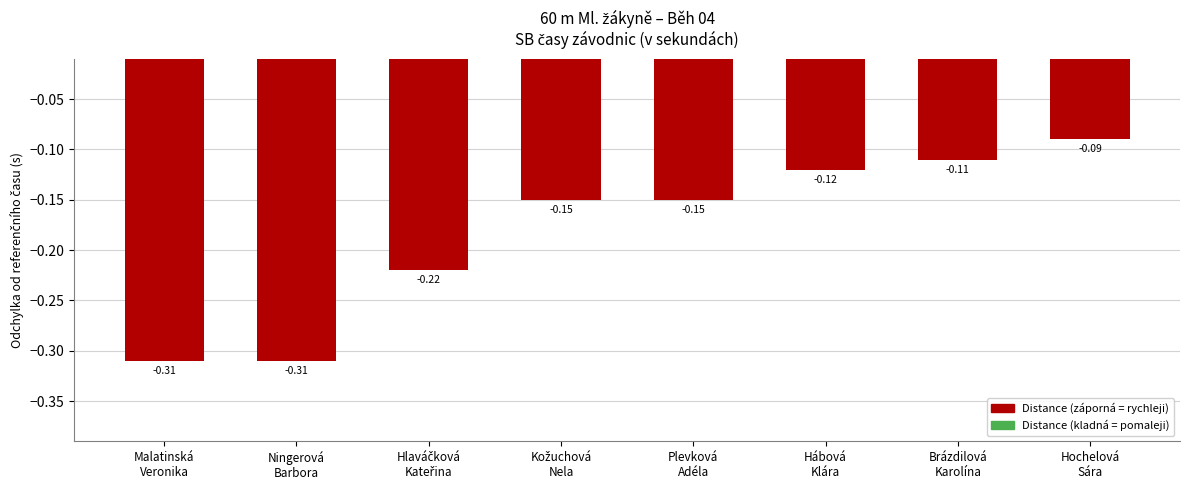

Which category has the highest value across all series?

Hochelová
Sára